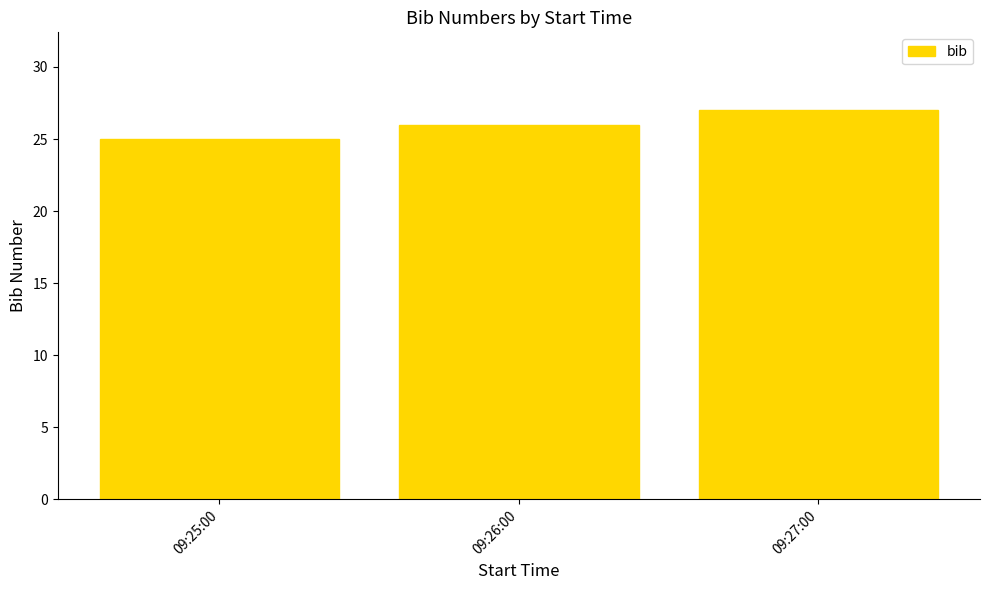

What is the difference between the maximum and minimum values?

2